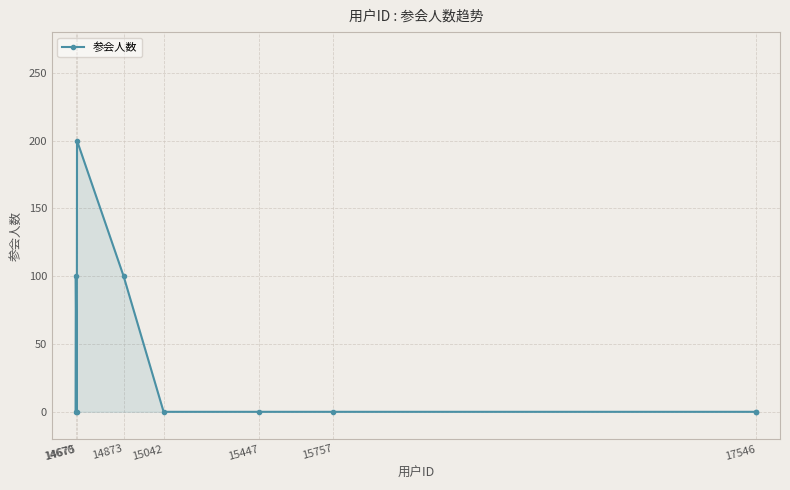

What is the greatest value displayed?

200